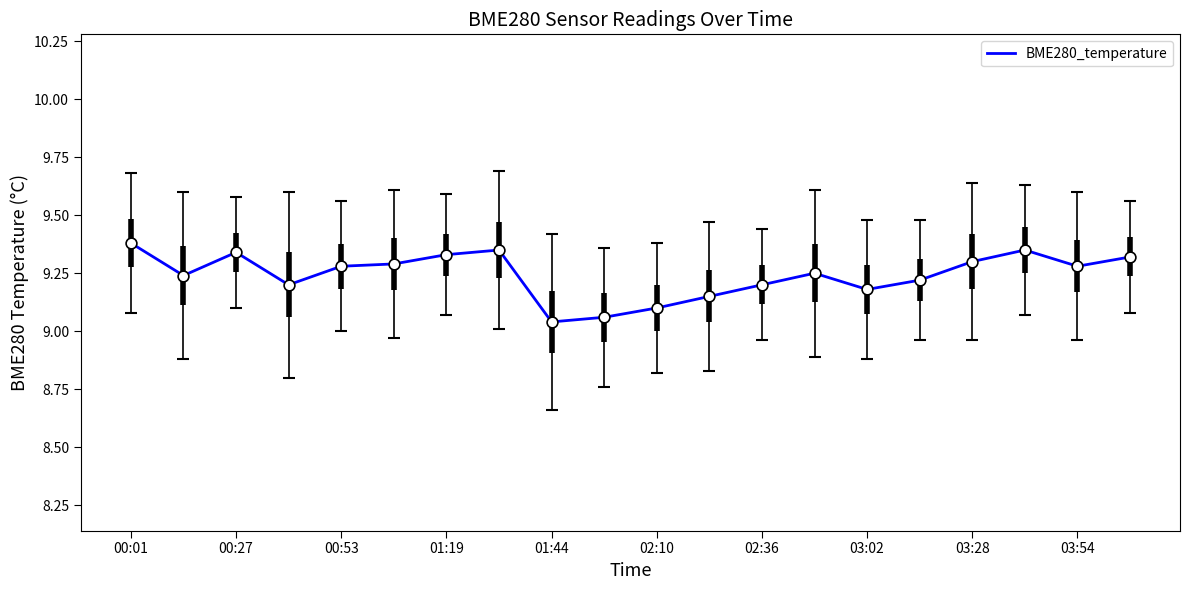

What is the greatest value displayed?

9.4